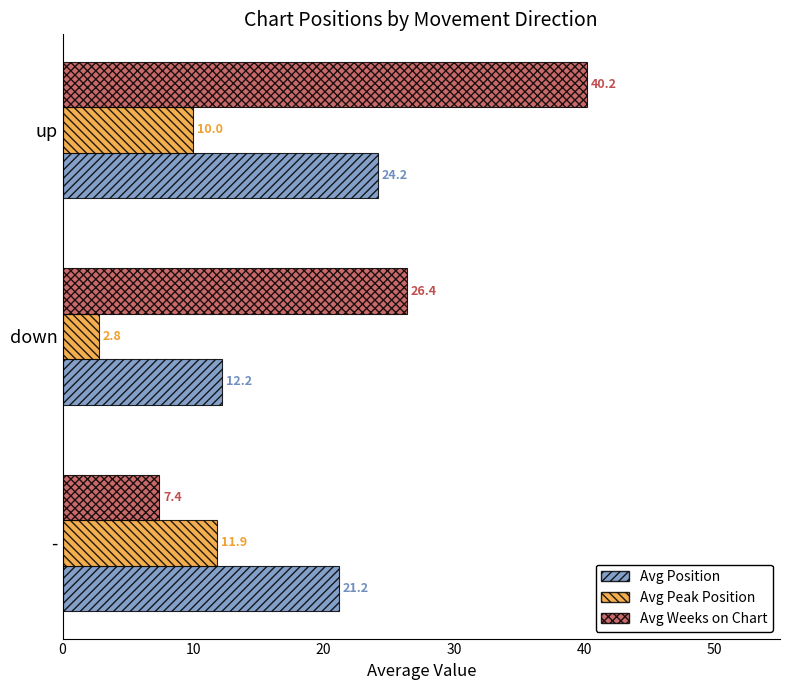

What are all the series names shown in the legend?

Avg Position, Avg Peak Position, Avg Weeks on Chart